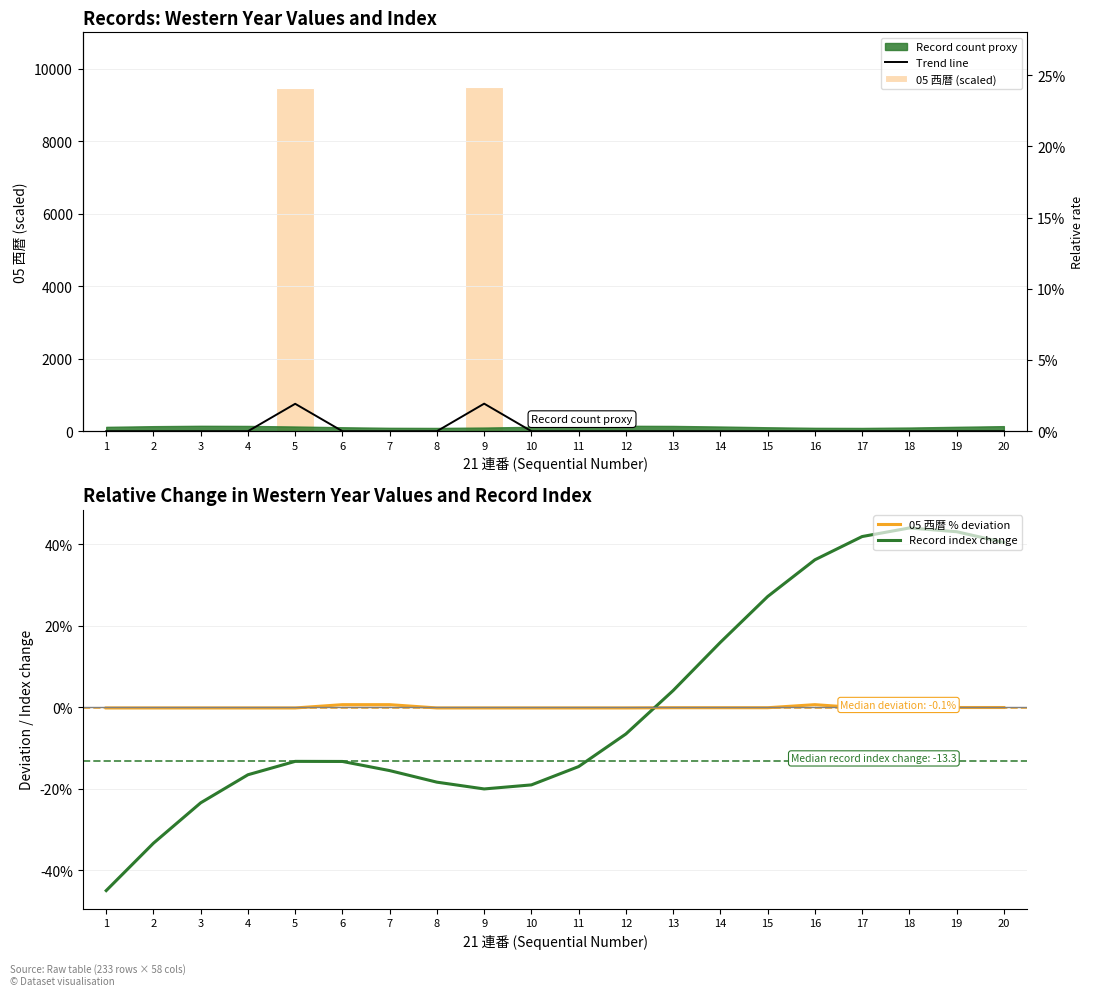

What is the difference between the 05 西暦 (scaled) values at 5 and 20?

9444.2